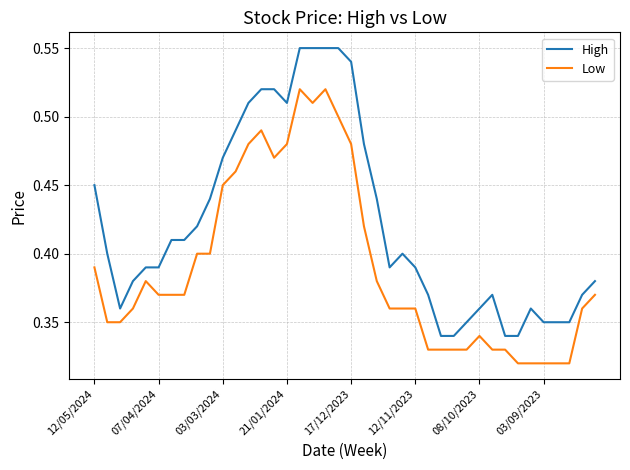

Which series has the largest total across all categories?

High